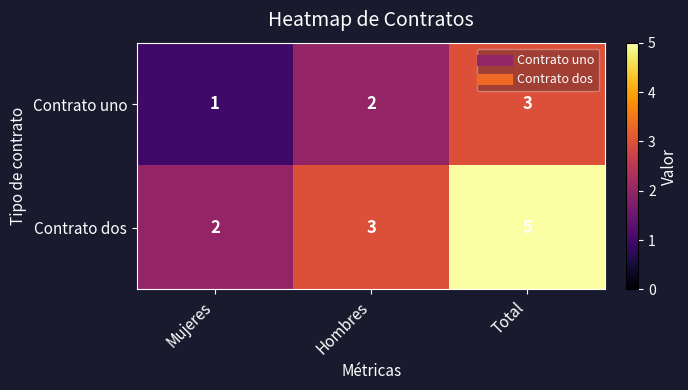

What is the sum of the Contrato uno values at Mujeres and Hombres?

3